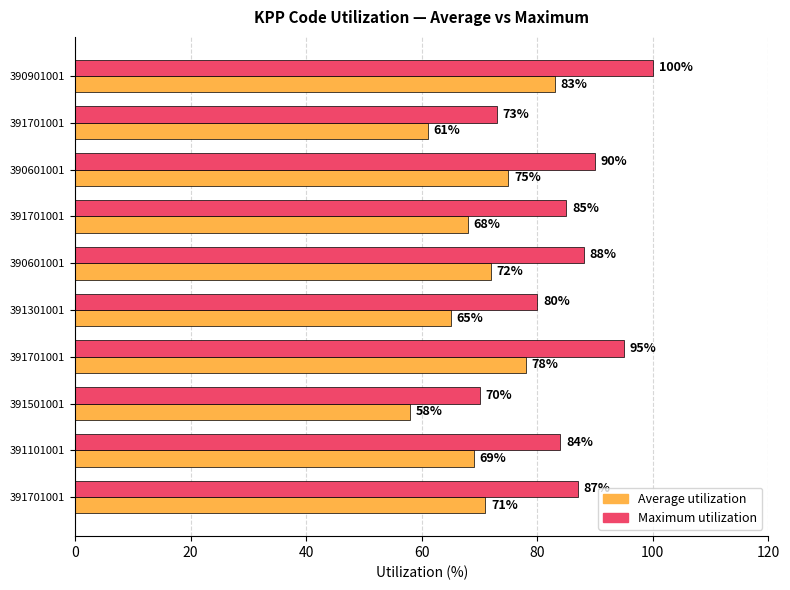

Reading left to right, what are all the values shown in this chart?

Average utilization: 83	61	75	68	72	65	78	58	69	71
Maximum utilization: 100	73	90	85	88	80	95	70	84	87